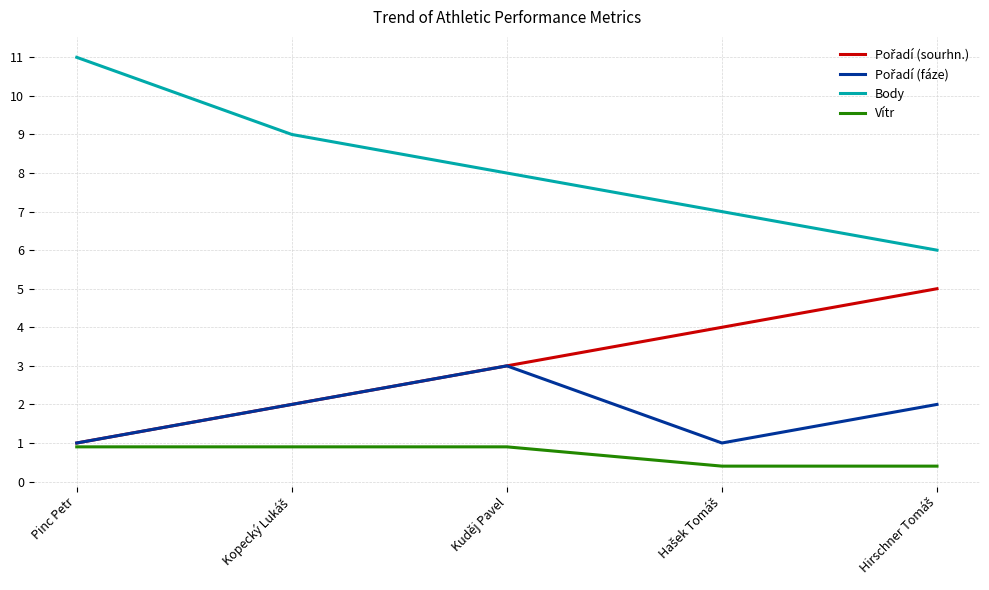

What position from the right is Kuděj Pavel?

3